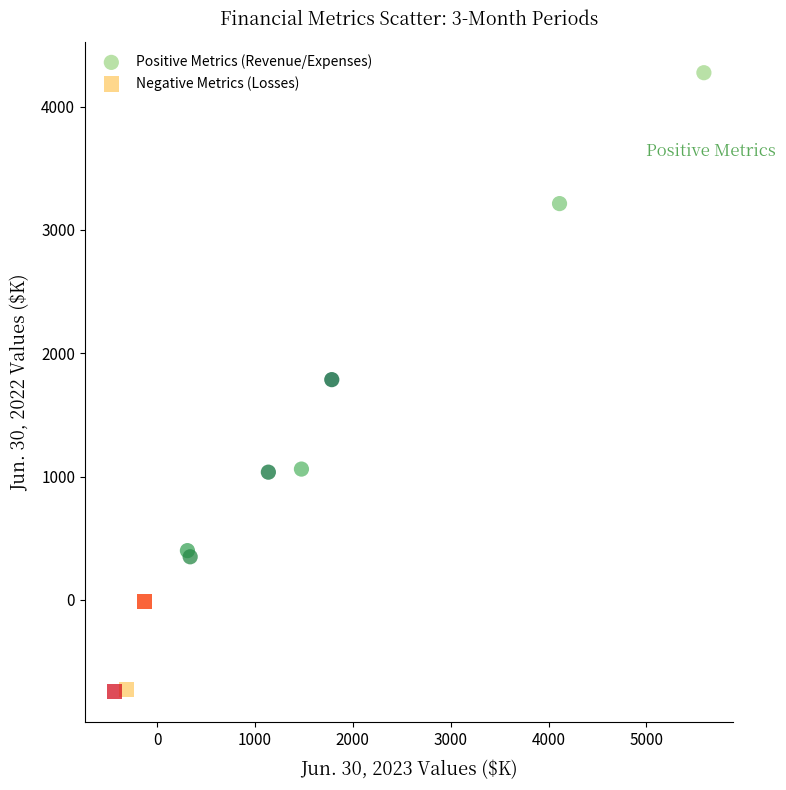

Which series has the largest Y range (max minus min)?

Positive Metrics (Revenue/Expenses)